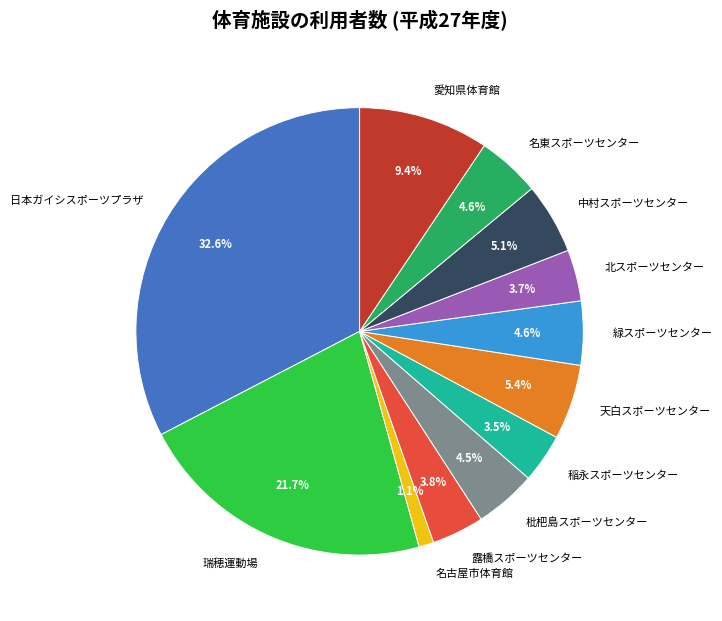

To the nearest percent, what is the difference between the largest and smallest slice percentages?

32%